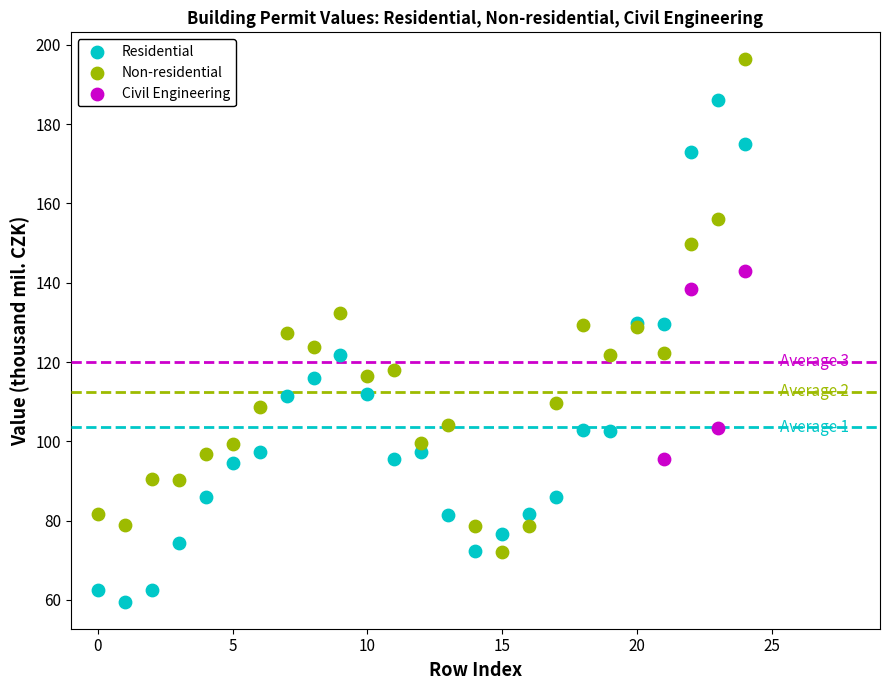

Which series contains the highest Y value?

Non-residential